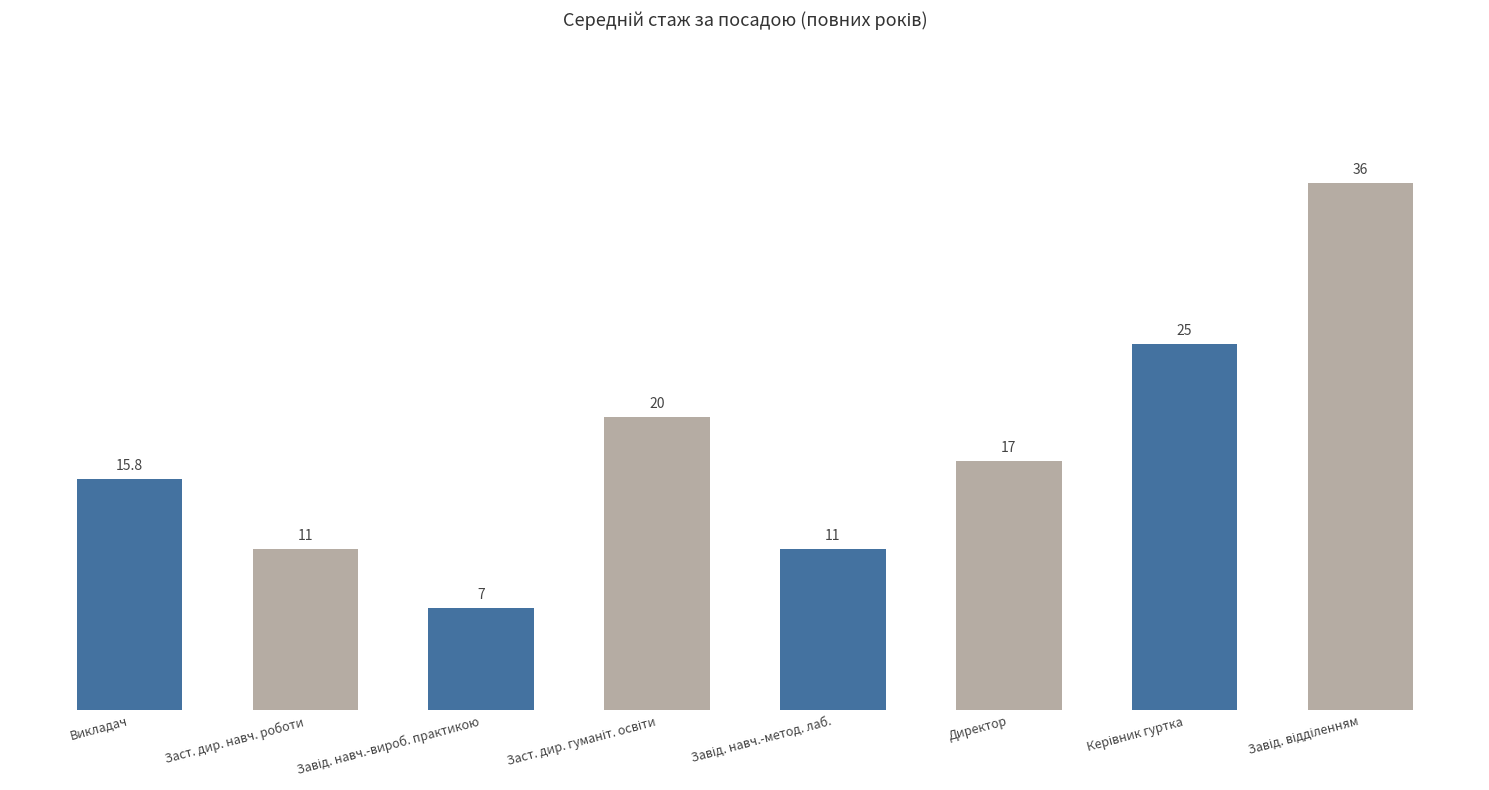

What position from the right is Директор?

3